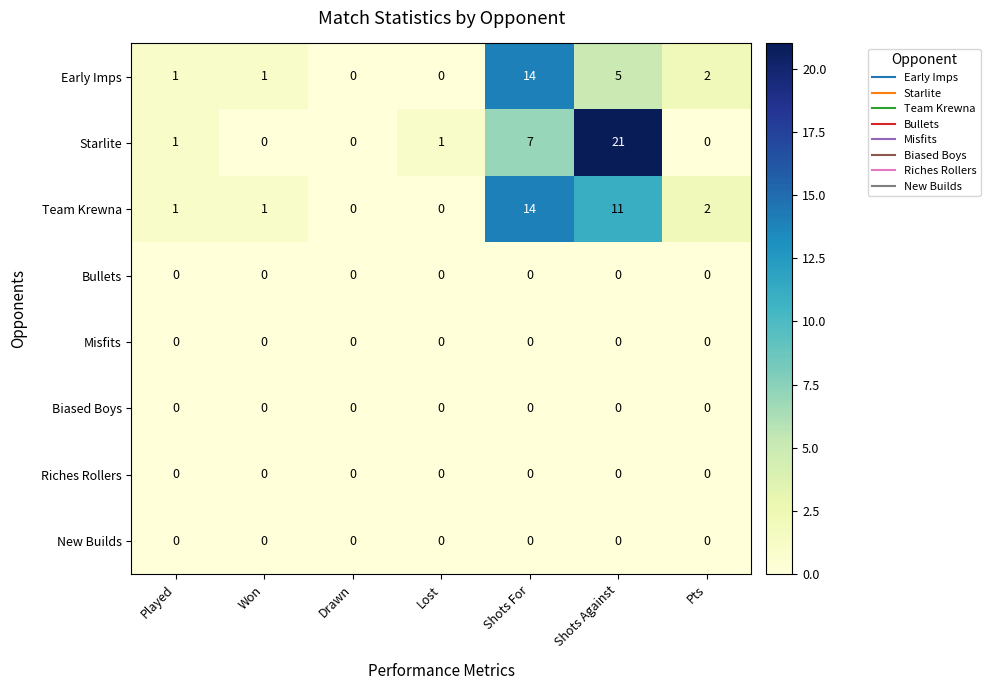

True or false: Team Krewna has a value of 18 at Shots Against.

False